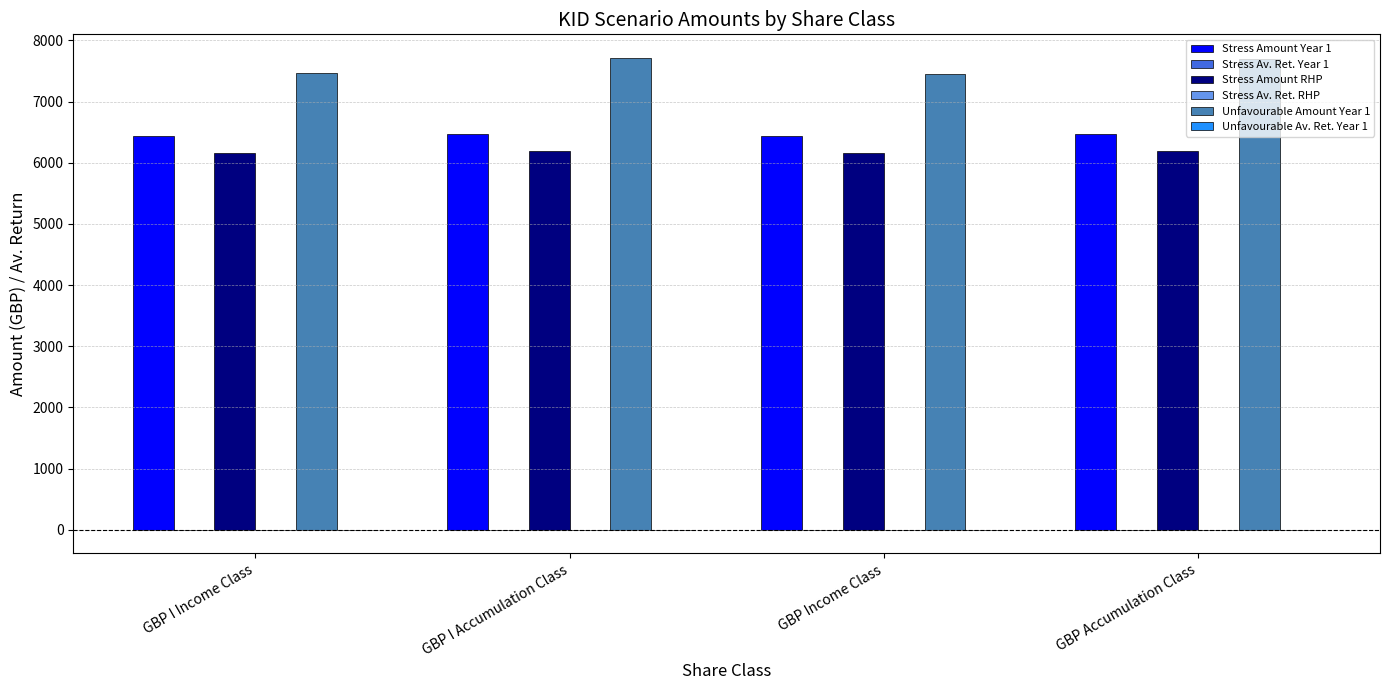

True or false: Unfavourable Amount Year 1 has a value of 3744.3 at GBP Accumulation Class.

False